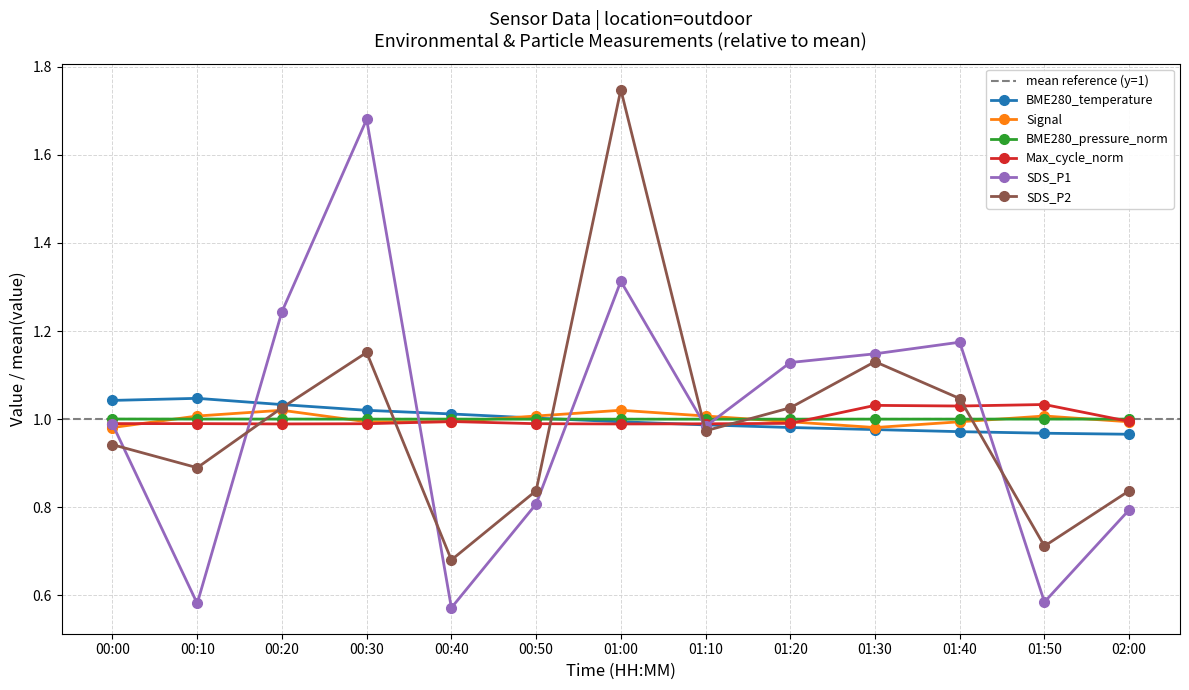

Reading right to left, transcribe all the data shown in this chart.

BME280_temperature: 02:00=1.0	01:50=1.0	01:40=1.0	01:30=1.0	01:20=1.0	01:10=1.0	01:00=1.0	00:50=1.0	00:40=1.0	00:30=1.0	00:20=1.0	00:10=1.0	00:00=1.0
Signal: 02:00=1.0	01:50=1.0	01:40=1.0	01:30=1.0	01:20=1.0	01:10=1.0	01:00=1.0	00:50=1.0	00:40=1.0	00:30=1.0	00:20=1.0	00:10=1.0	00:00=1.0
BME280_pressure_norm: 02:00=1.0	01:50=1.0	01:40=1.0	01:30=1.0	01:20=1.0	01:10=1.0	01:00=1.0	00:50=1.0	00:40=1.0	00:30=1.0	00:20=1.0	00:10=1.0	00:00=1.0
Max_cycle_norm: 02:00=1.0	01:50=1.0	01:40=1.0	01:30=1.0	01:20=1.0	01:10=1.0	01:00=1.0	00:50=1.0	00:40=1.0	00:30=1.0	00:20=1.0	00:10=1.0	00:00=1.0
SDS_P1: 02:00=0.8	01:50=0.6	01:40=1.2	01:30=1.1	01:20=1.1	01:10=1.0	01:00=1.3	00:50=0.8	00:40=0.6	00:30=1.7	00:20=1.2	00:10=0.6	00:00=1.0
SDS_P2: 02:00=0.8	01:50=0.7	01:40=1.0	01:30=1.1	01:20=1.0	01:10=1.0	01:00=1.7	00:50=0.8	00:40=0.7	00:30=1.2	00:20=1.0	00:10=0.9	00:00=0.9